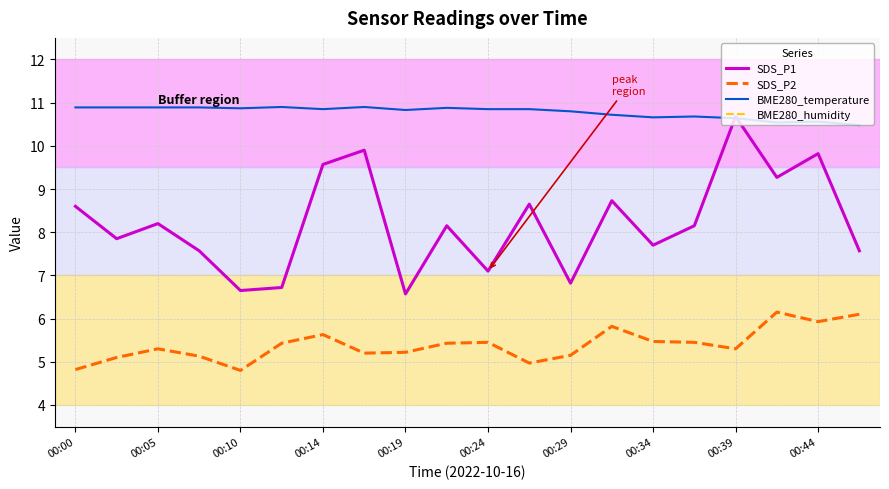

How many distinct data groups are displayed?

4